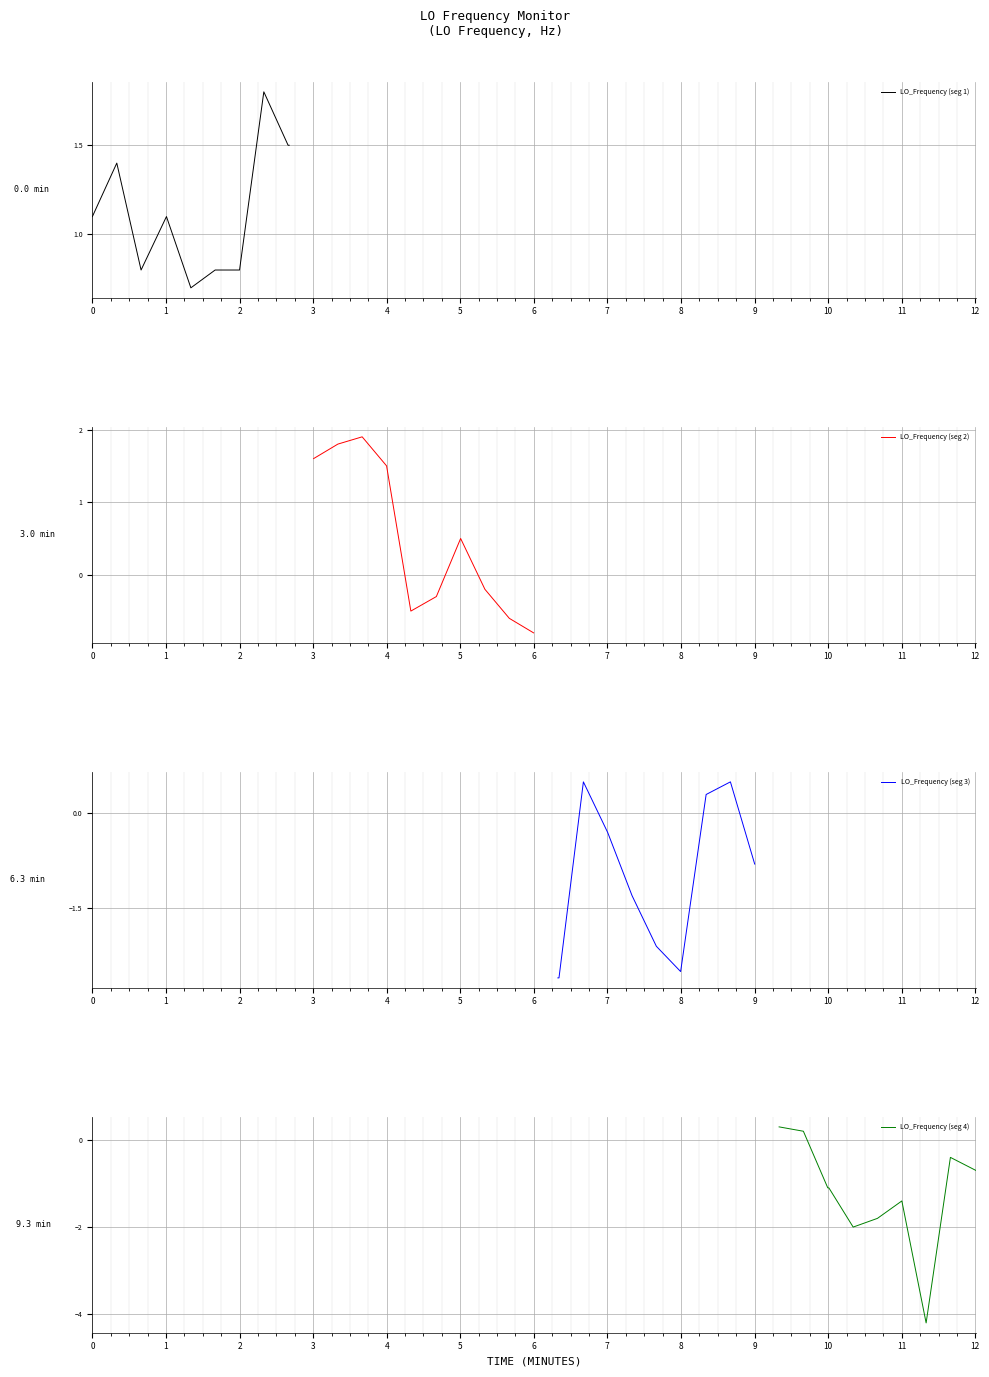

True or false: LO_Frequency (seg 1) has more than 1 interior local peaks.

True